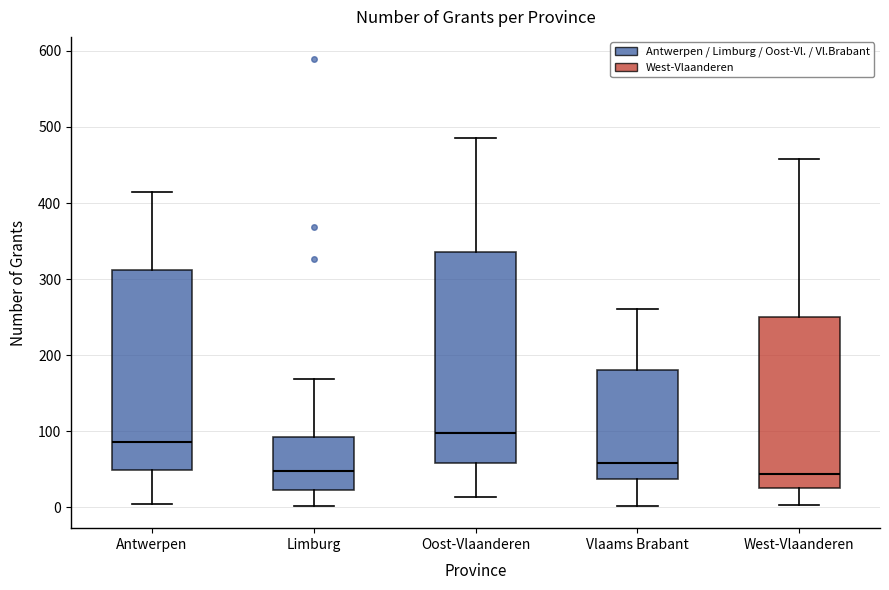

Reading left to right, read every box against the y-axis: the position of its median line, the range the box covers, and the ends of its whiskers. The values are not printed on the chart, so give them approximately, as read against the axis.

Antwerpen: median 90, box 50 to 310, whiskers 10 to 420
Limburg: median 50, box 20 to 90, whiskers 0 to 170
Oost-Vlaanderen: median 100, box 60 to 340, whiskers 10 to 490
Vlaams Brabant: median 60, box 40 to 180, whiskers 0 to 260
West-Vlaanderen: median 40, box 30 to 250, whiskers 0 to 460